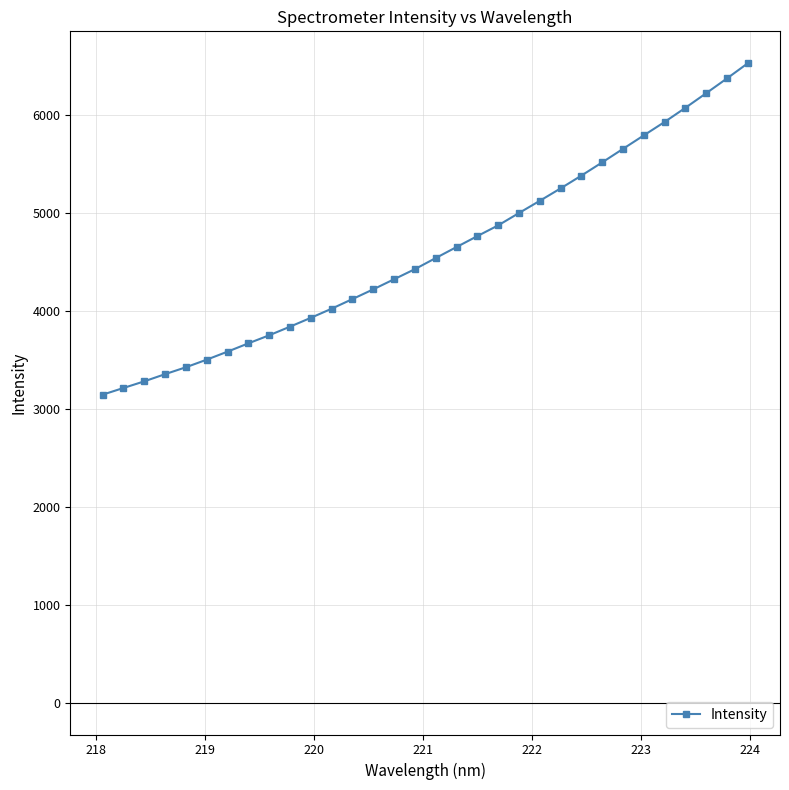

What is the average value?

4610.5